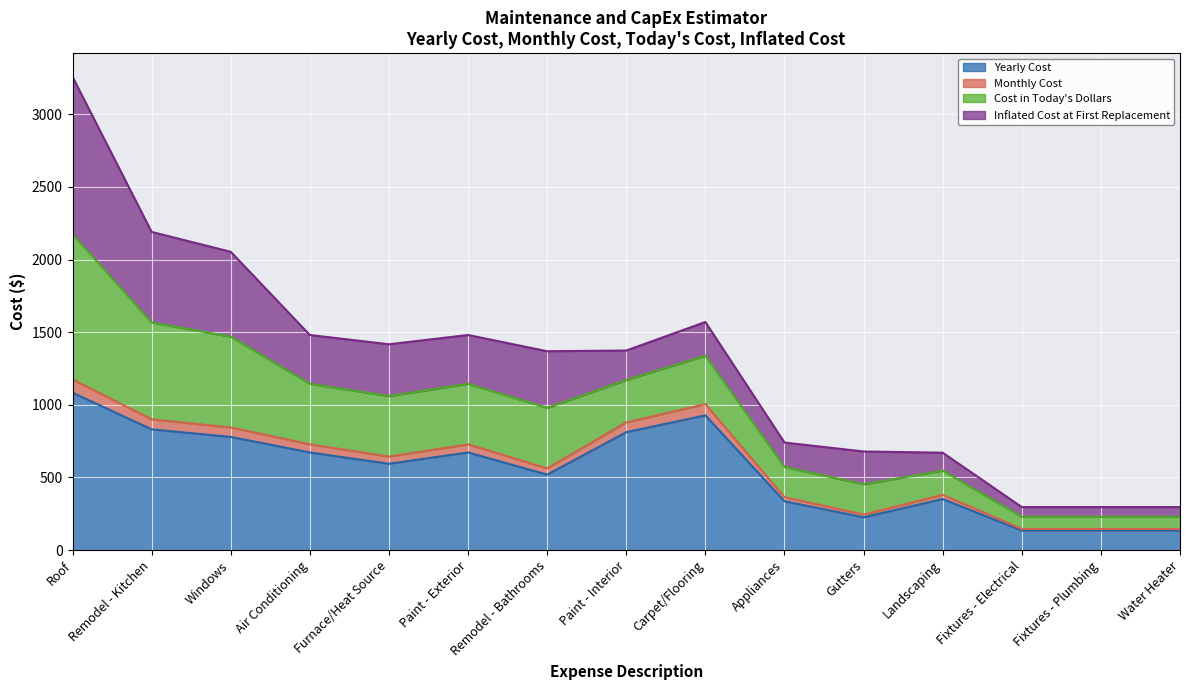

True or false: Yearly Cost and Cost in Today's Dollars cross at least once.

False